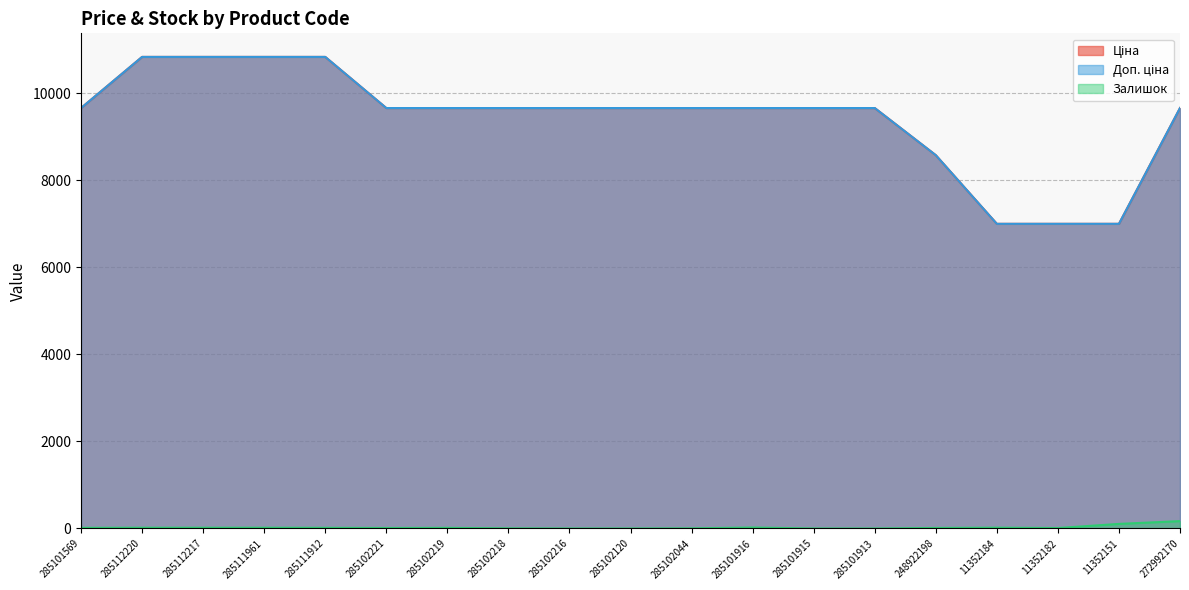

Reading right to left, list all the values displayed in this chart.

Ціна: 9664.7	7002.7	7002.7	7002.7	8581.1	9664.7	9664.7	9664.7	9664.7	9664.7	9664.7	9664.7	9664.7	9664.7	10840.1	10840.1	10840.1	10840.1	9664.7
Доп. ціна: 9664.7	7002.7	7002.7	7002.7	8581.1	9664.7	9664.7	9664.7	9664.7	9664.7	9664.7	9664.7	9664.7	9664.7	10840.1	10840.1	10840.1	10840.1	9664.7
Залишок: 169.0	105.0	10.0	18.0	12.0	0.0	0.0	22.0	3.0	0.0	0.0	3.0	14.0	11.0	15.0	17.0	17.0	17.0	14.0